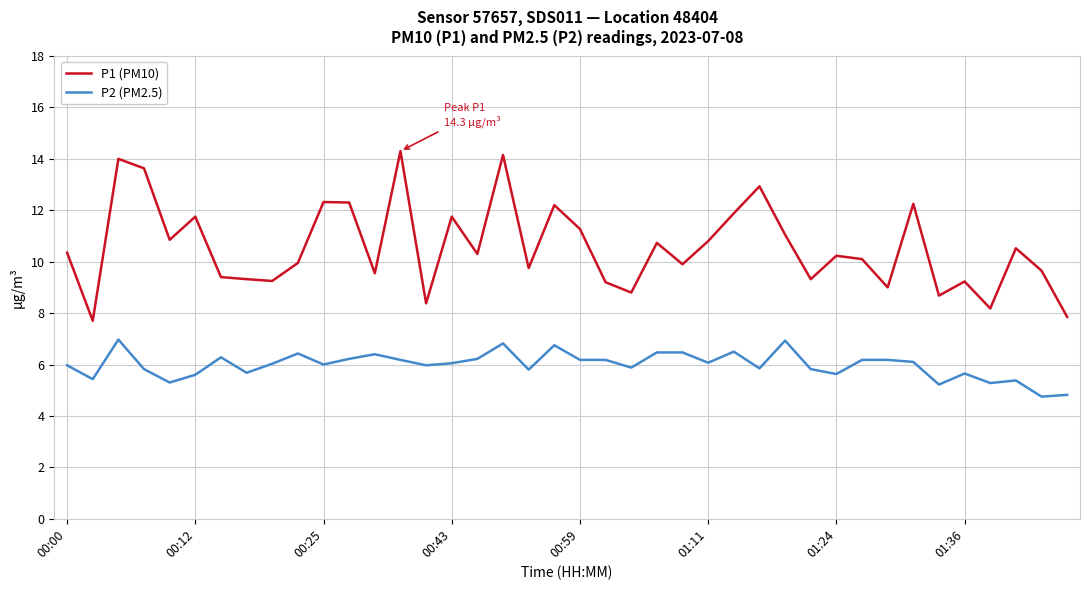

Which series has the largest total across all categories?

P1 (PM10)